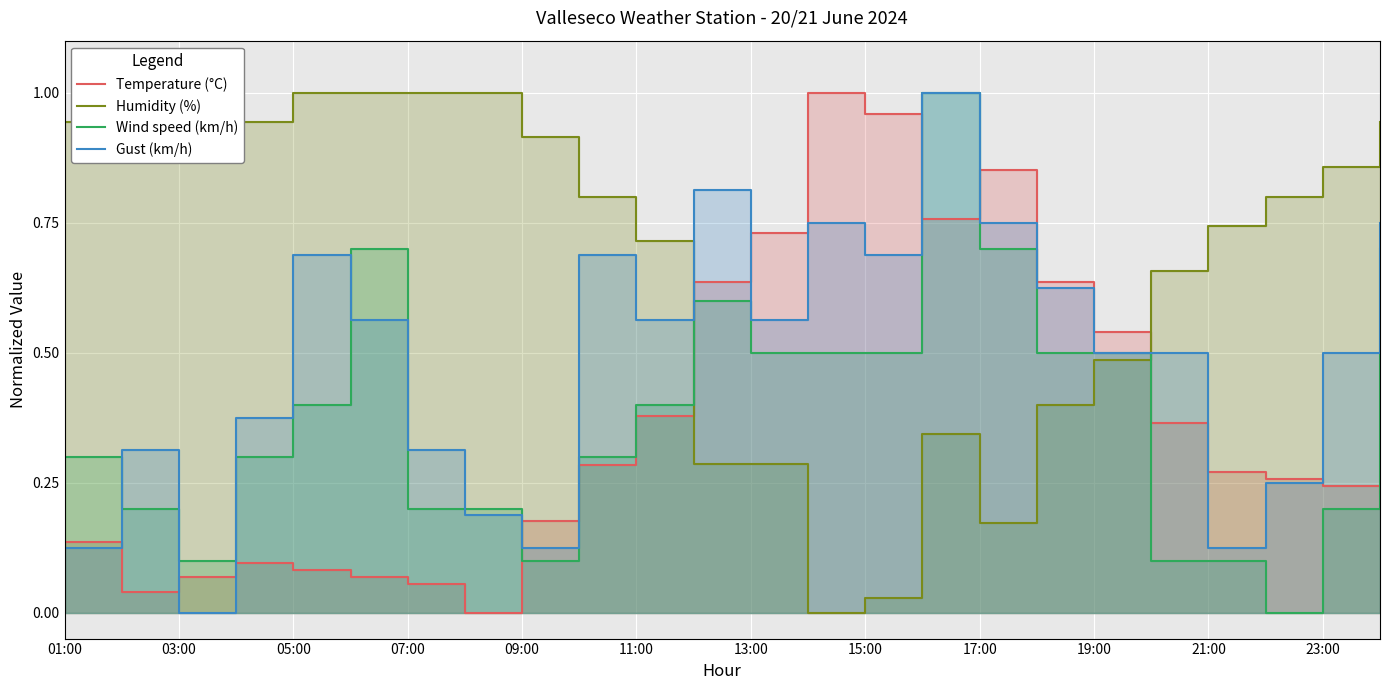

Which series has the largest range (max minus min)?

Temperature (°C)